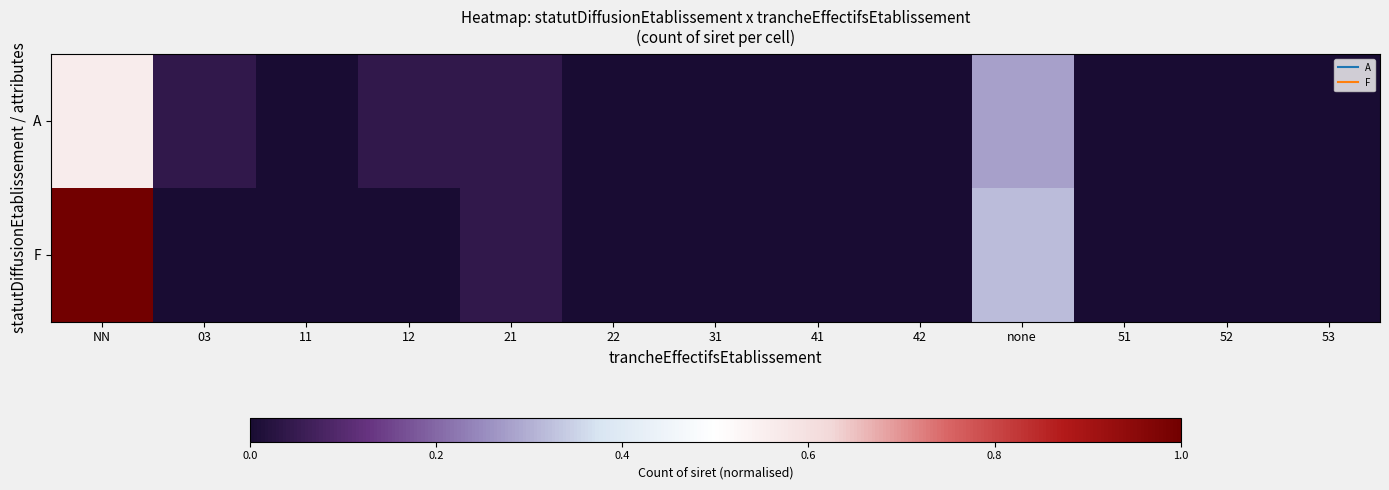

Rank the series at 42 from lowest to highest value.

A, F